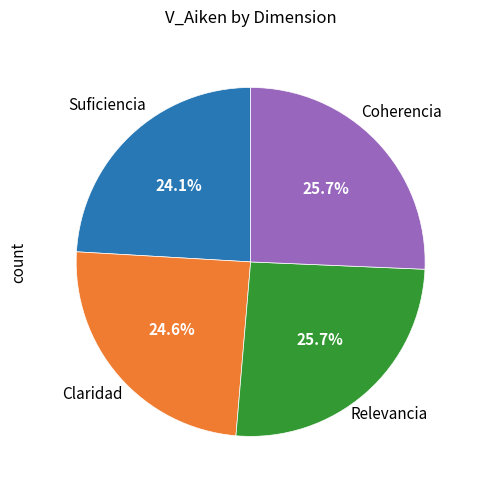

Does any single category account for the majority?

No